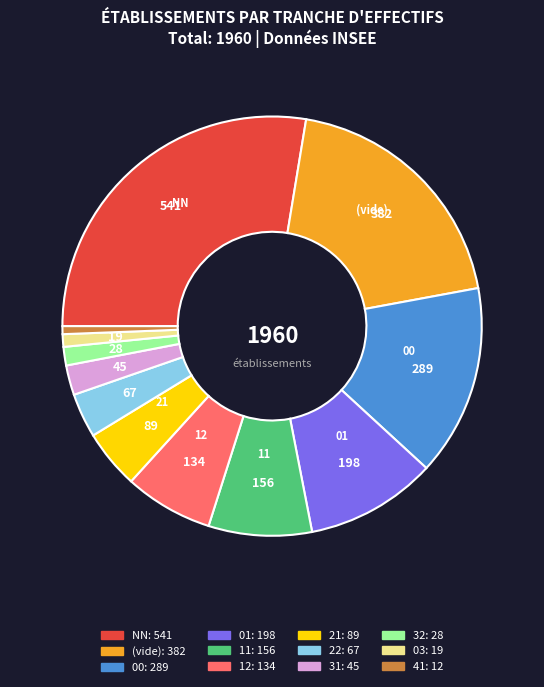

Is there a majority slice in this chart?

No